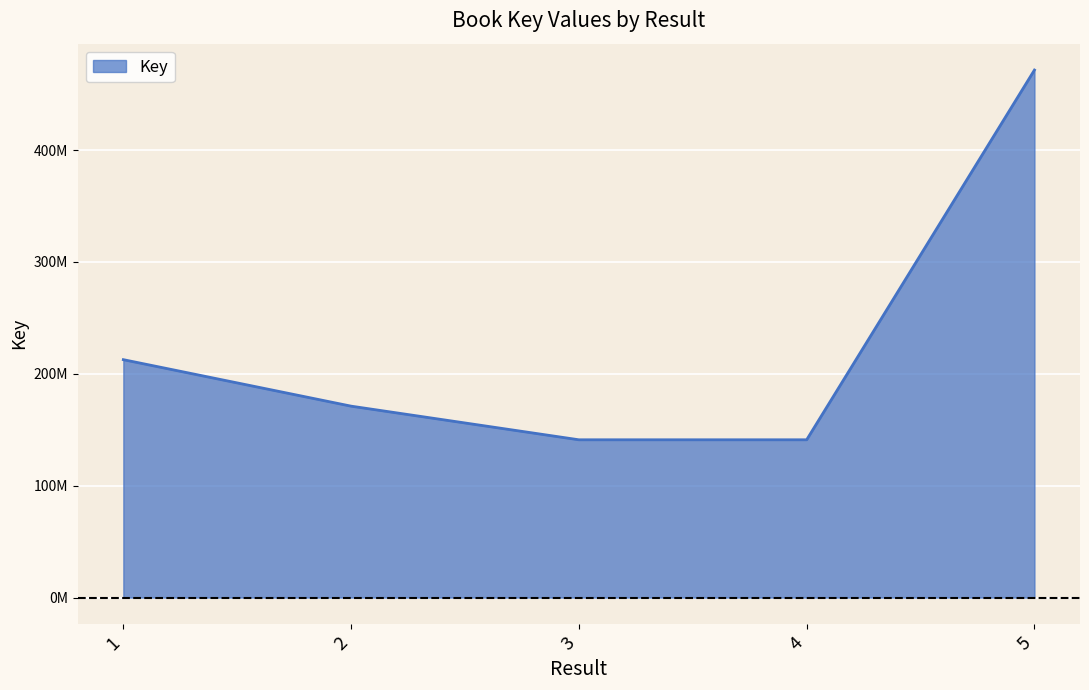

What is the ratio of the value at 2 to the value at 4?

1.2